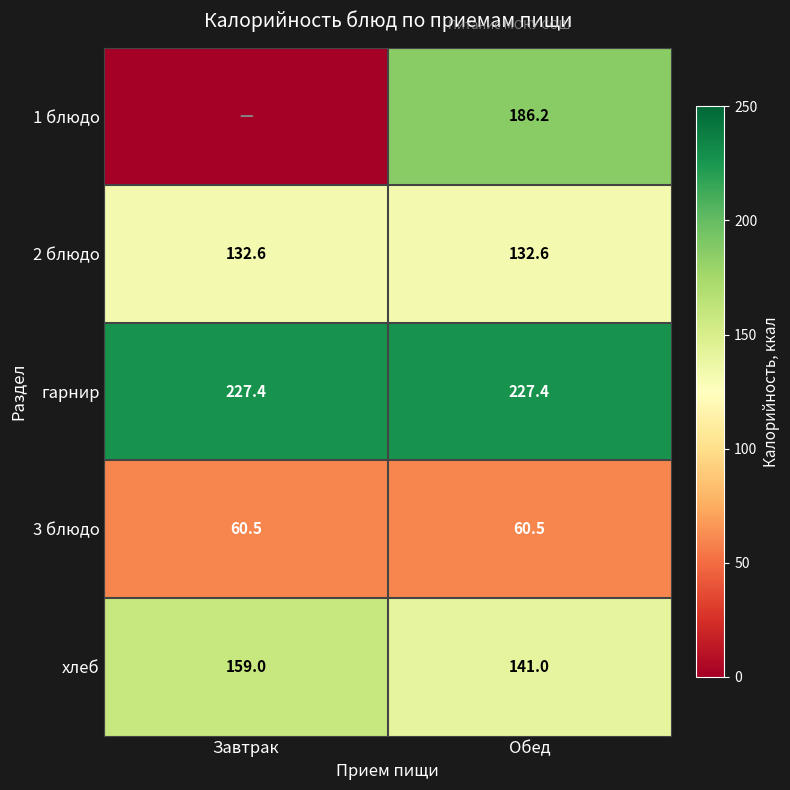

Is the value of хлеб at Обед greater than the value of 2 блюдо at Обед?

Yes